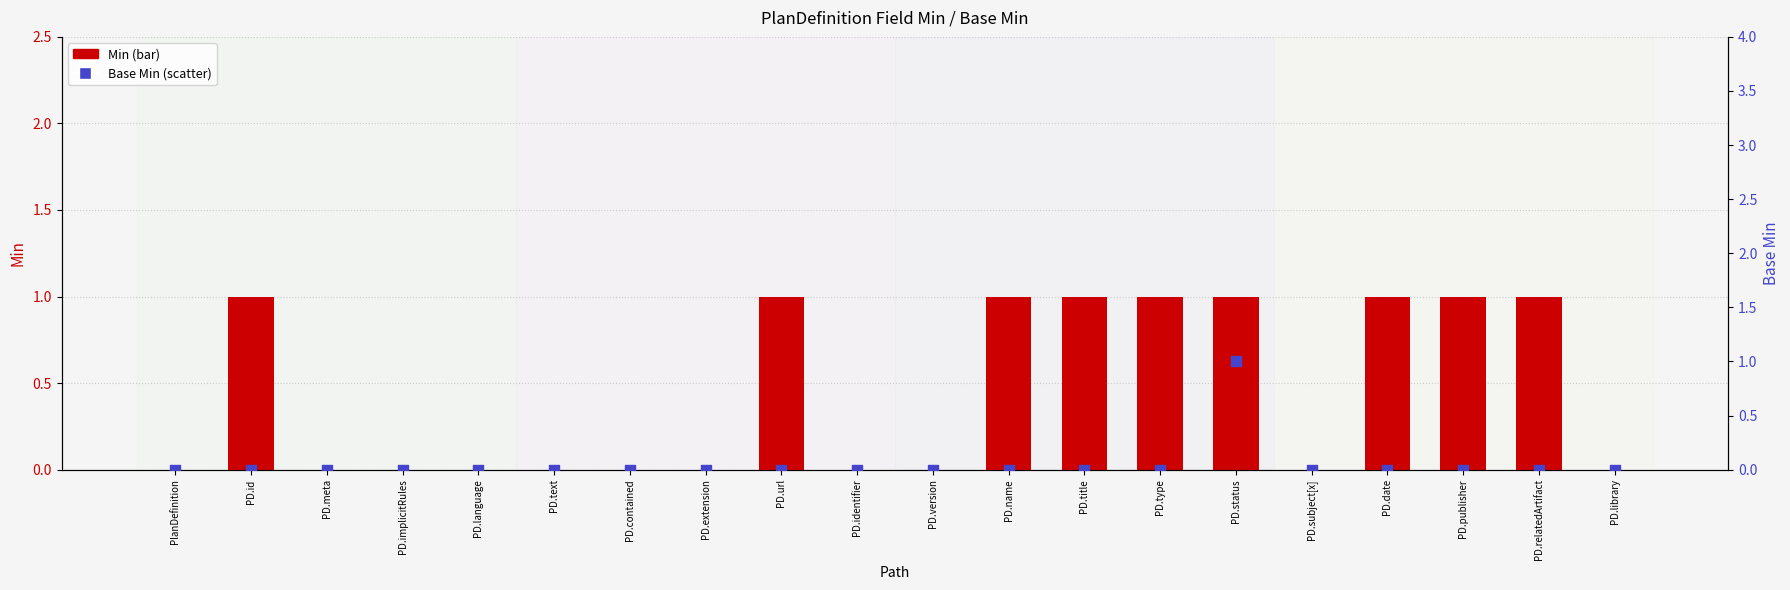

What are all the series names shown in the legend?

Min, Base Min